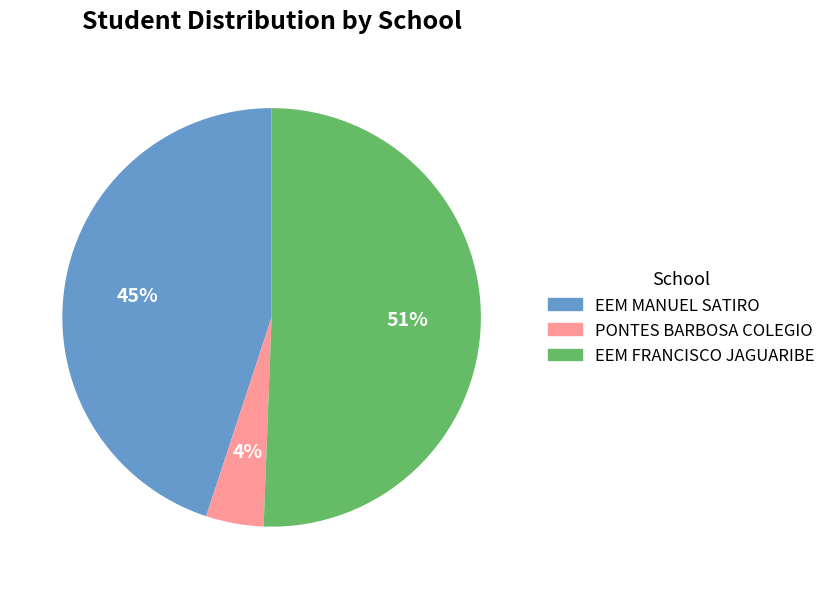

True or false: EEM MANUEL SATIRO accounts for 45% of the total.

True